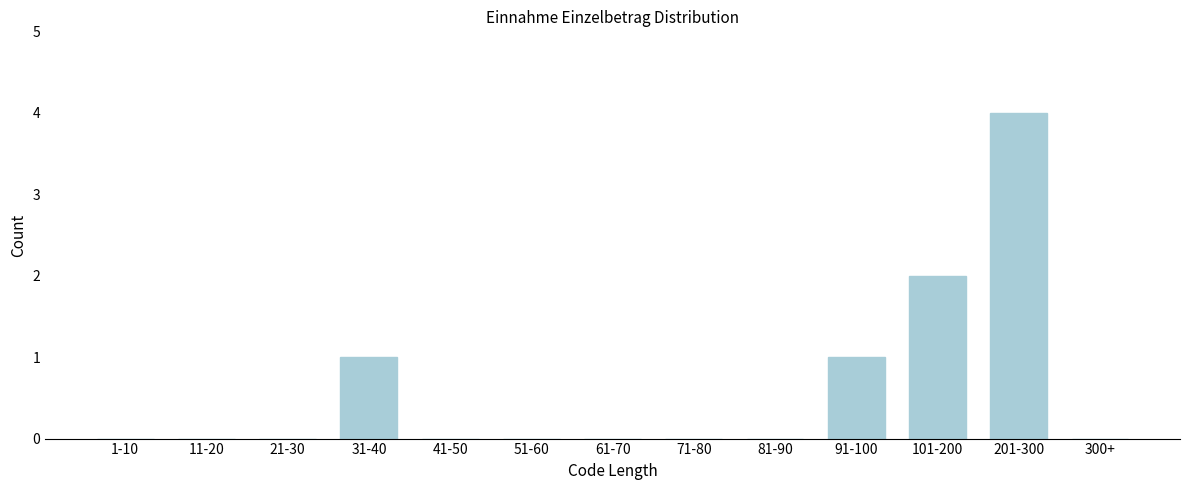

Reading right to left, transcribe all the data shown in this chart.

300+=0	201-300=4	101-200=2	91-100=1	81-90=0	71-80=0	61-70=0	51-60=0	41-50=0	31-40=1	21-30=0	11-20=0	1-10=0